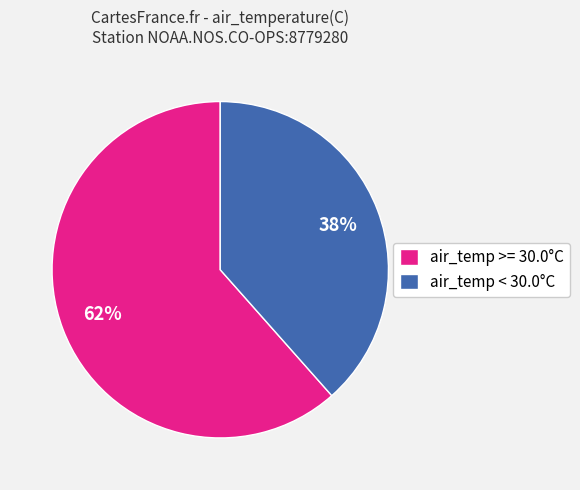

True or false: air_temp < 30.0°C accounts for 26% of the total.

False